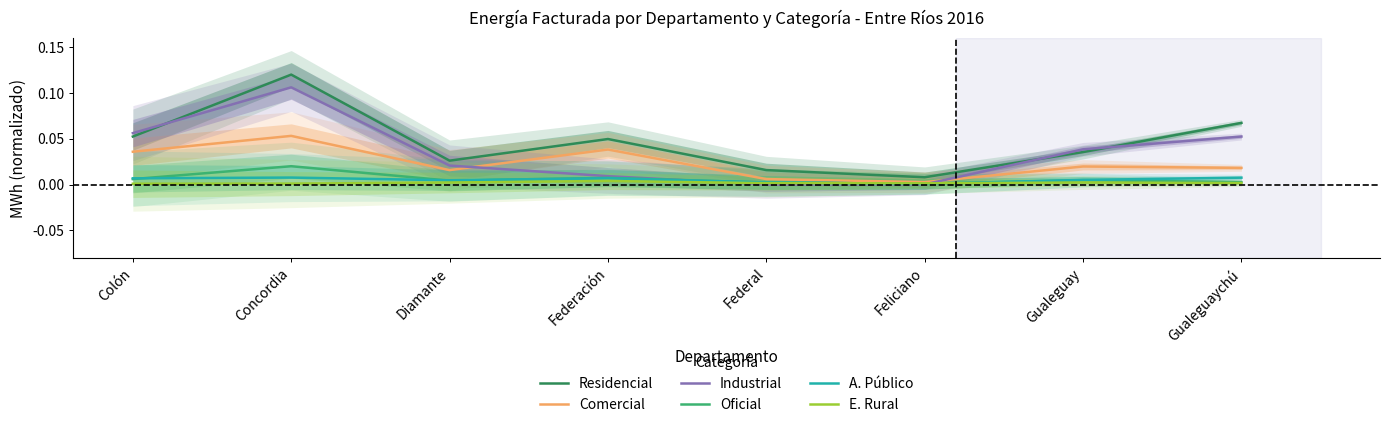

True or false: E. Rural has a value of 0.0 at Gualeguay.

False